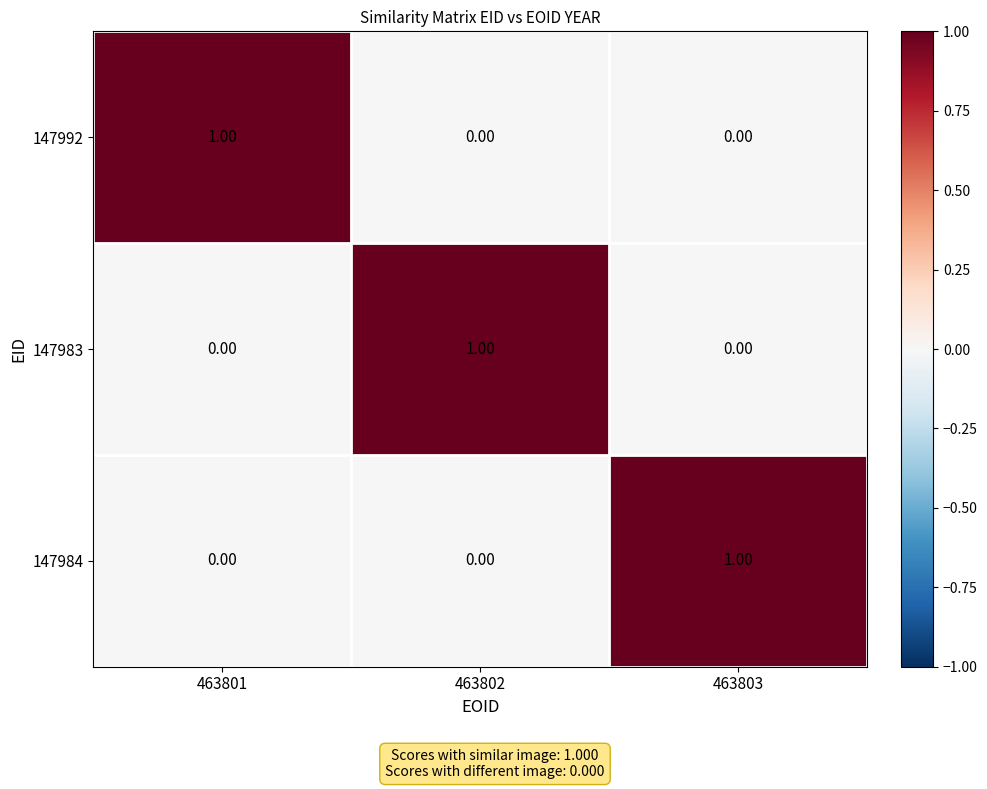

At how many categories does at least one series exceed 0?

3